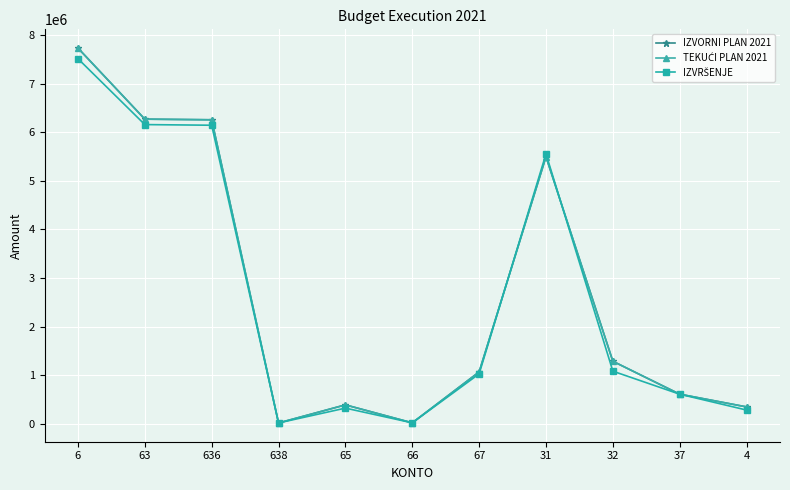

What is the value of the TEKUĆI PLAN 2021 point at the 5th from the left?

385500.0